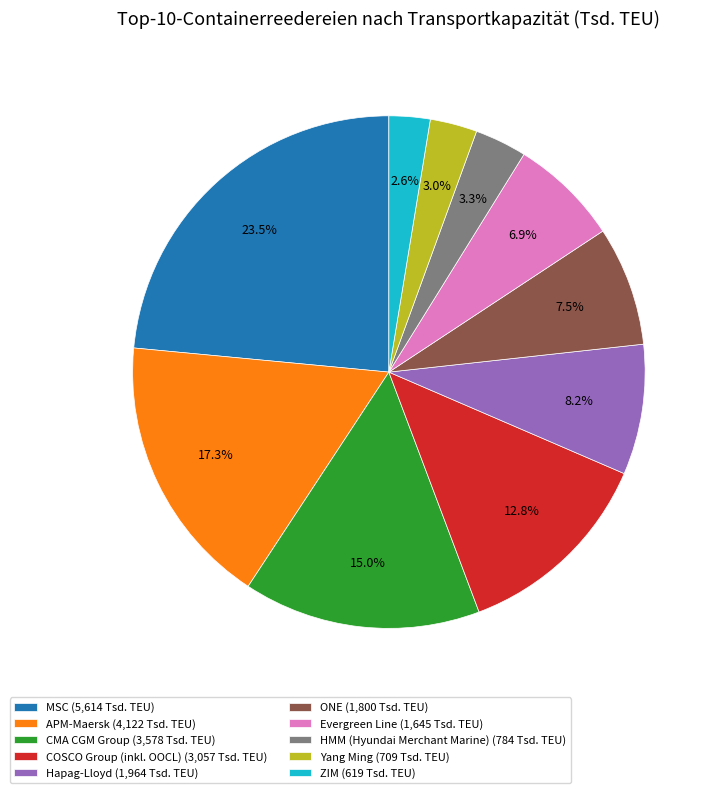

To the nearest percent, what is the difference between the largest and smallest slice percentages?

21%